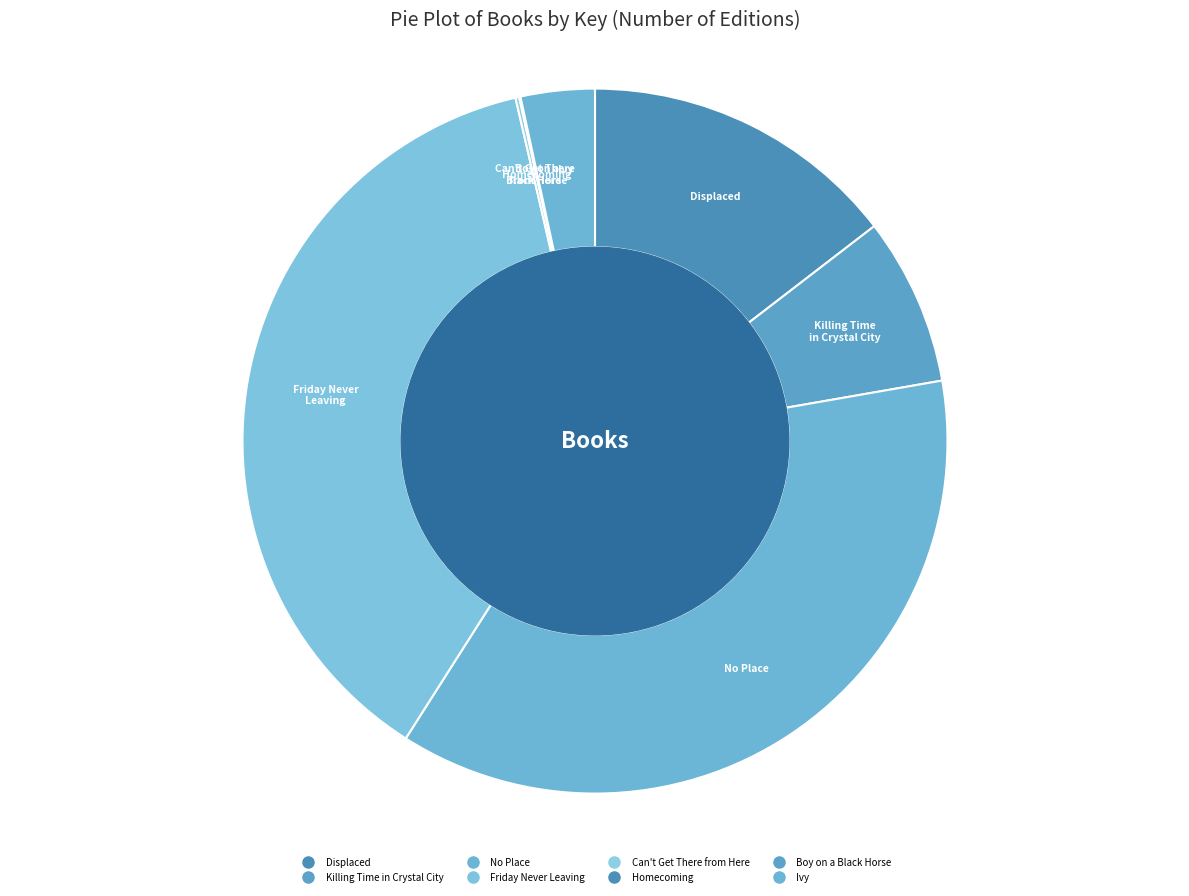

Which has a higher value, Friday Never Leaving or Homecoming?

Friday Never Leaving